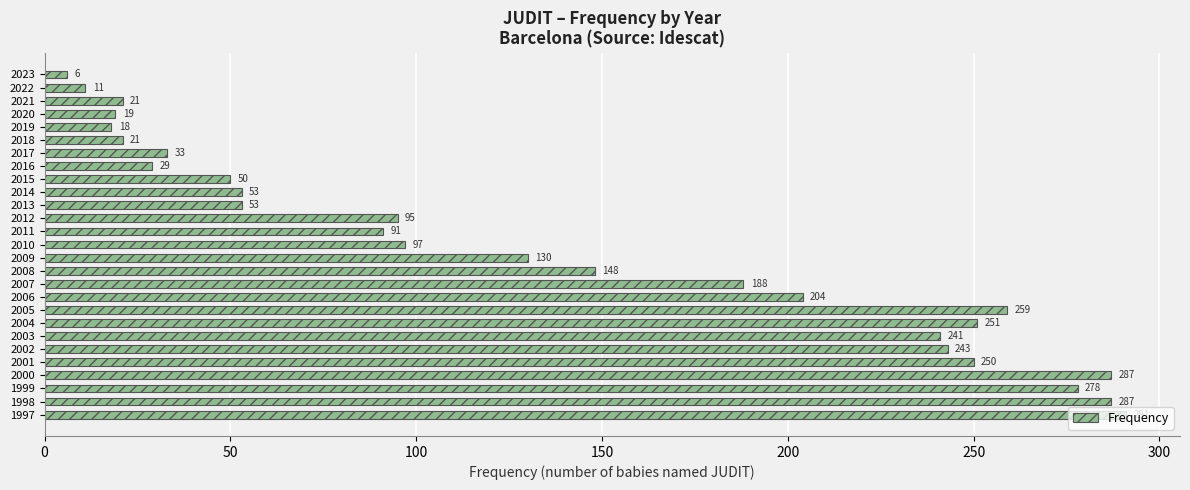

The value at 2010 is 97. True or false?

True